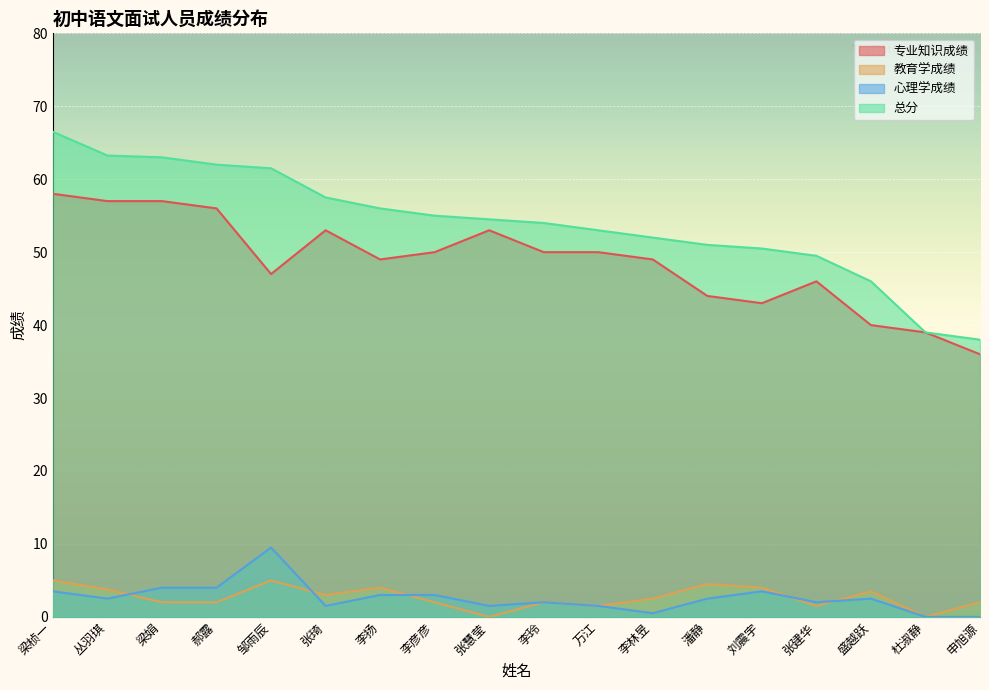

The 心理学成绩 series shows 0.8 at 张琦. True or false?

False